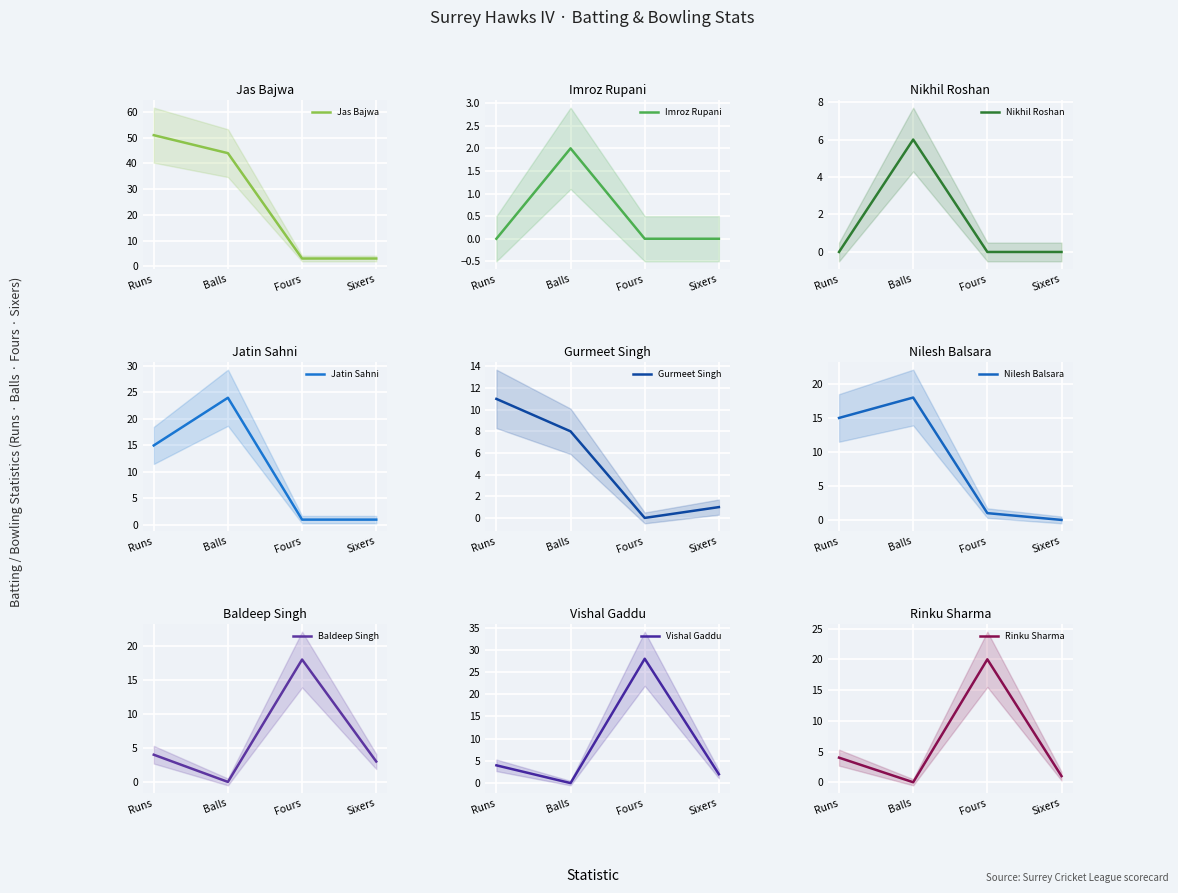

At which label does Jas Bajwa first exceed 44?

Runs